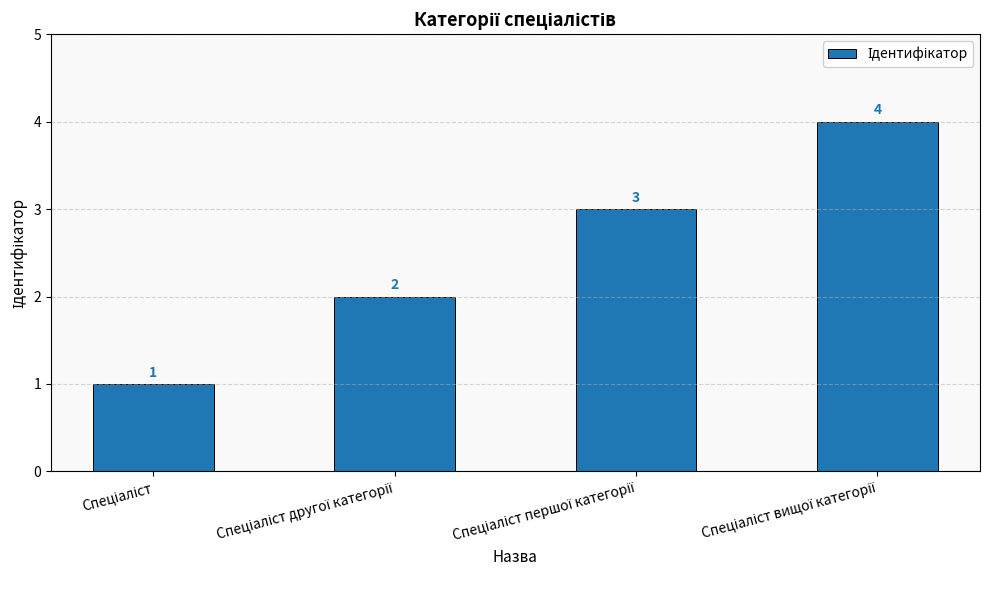

What is the greatest value displayed?

4